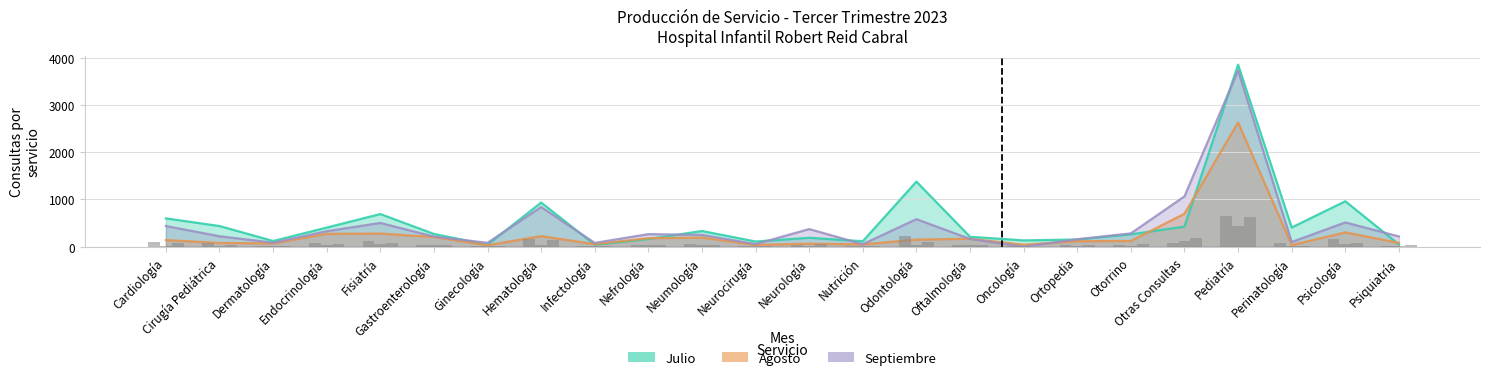

At how many categories does at least one series exceed 2173?

1